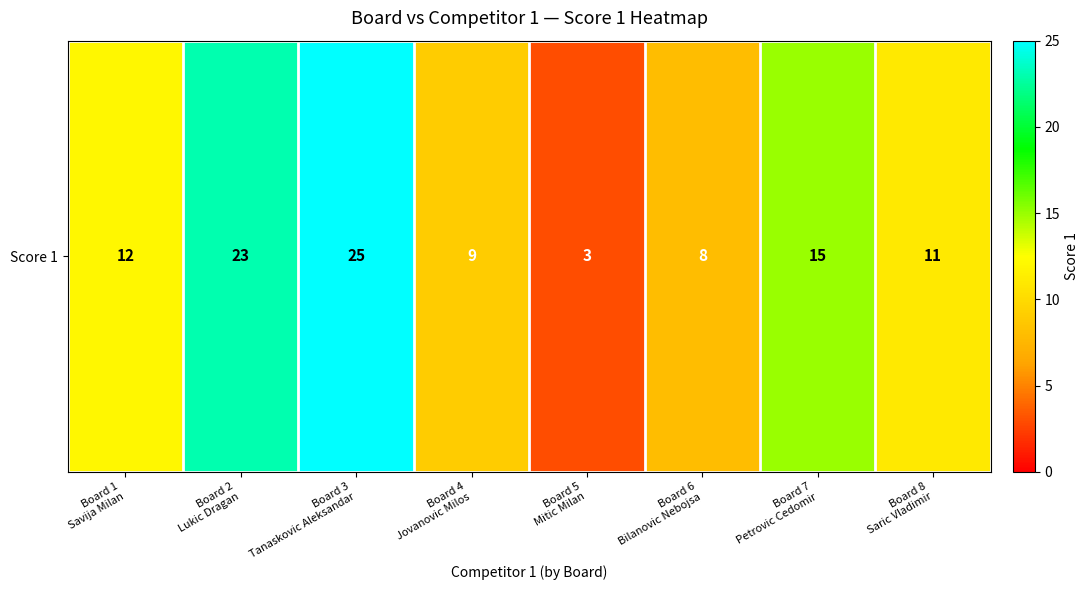

Which has a higher value, Board 4
Jovanovic Milos or Board 1
Savija Milan?

Board 1
Savija Milan